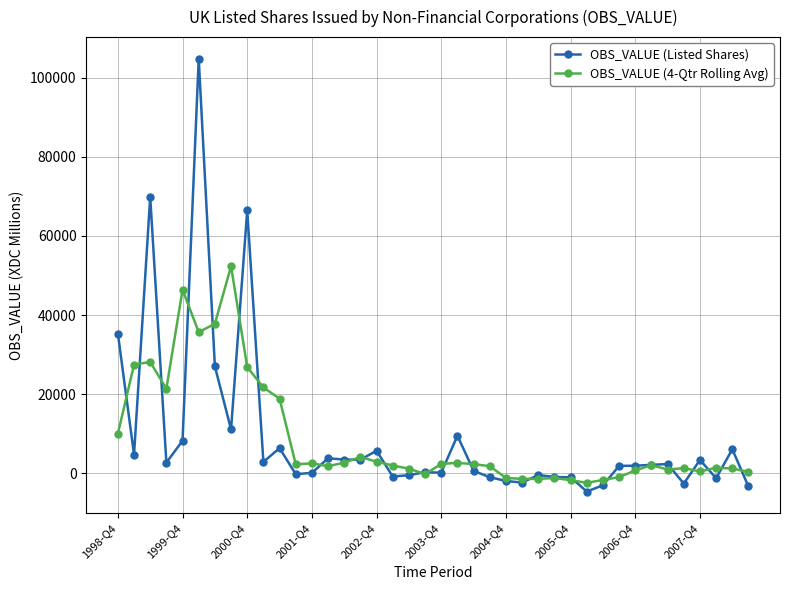

What is the difference between the second highest and second lowest values in the OBS_VALUE (Listed Shares) series?

73186.0